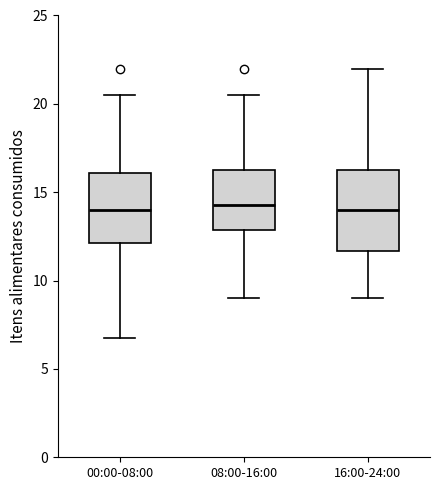

Comparing the boxes themselves (not the whiskers), which one is the tallest?

16:00-24:00